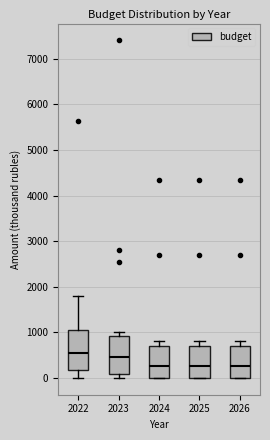

Reading left to right, read every box against the y-axis: the position of its median line, the range the box covers, and the ends of its whiskers. The values are not printed on the chart, so give them approximately, as read against the axis.

2022: median 600, box 200 to 1100, whiskers 0 to 1800
2023: median 500, box 100 to 900, whiskers 0 to 1000
2024: median 300, box 0 to 700, whiskers 0 to 800
2025: median 300, box 0 to 700, whiskers 0 to 800
2026: median 300, box 0 to 700, whiskers 0 to 800